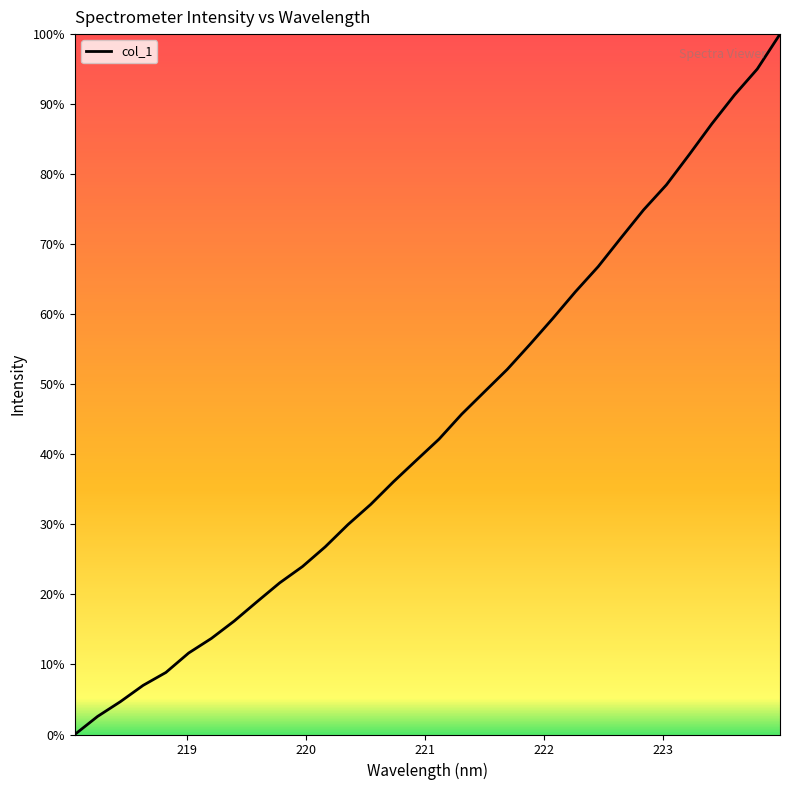

Does the chart display data point markers on the line(s)?

No